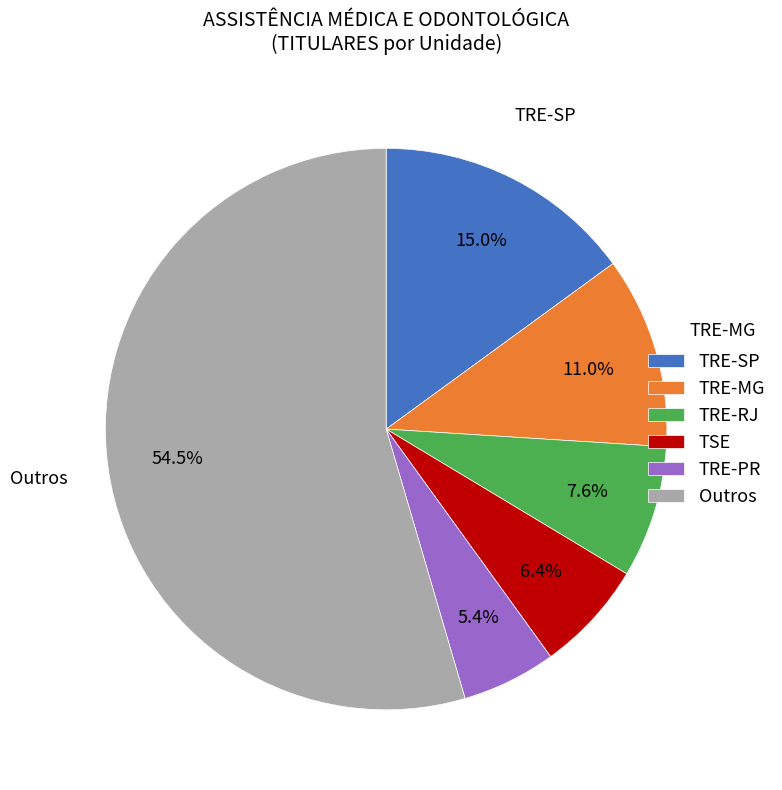

How many segments does this pie chart have?

6